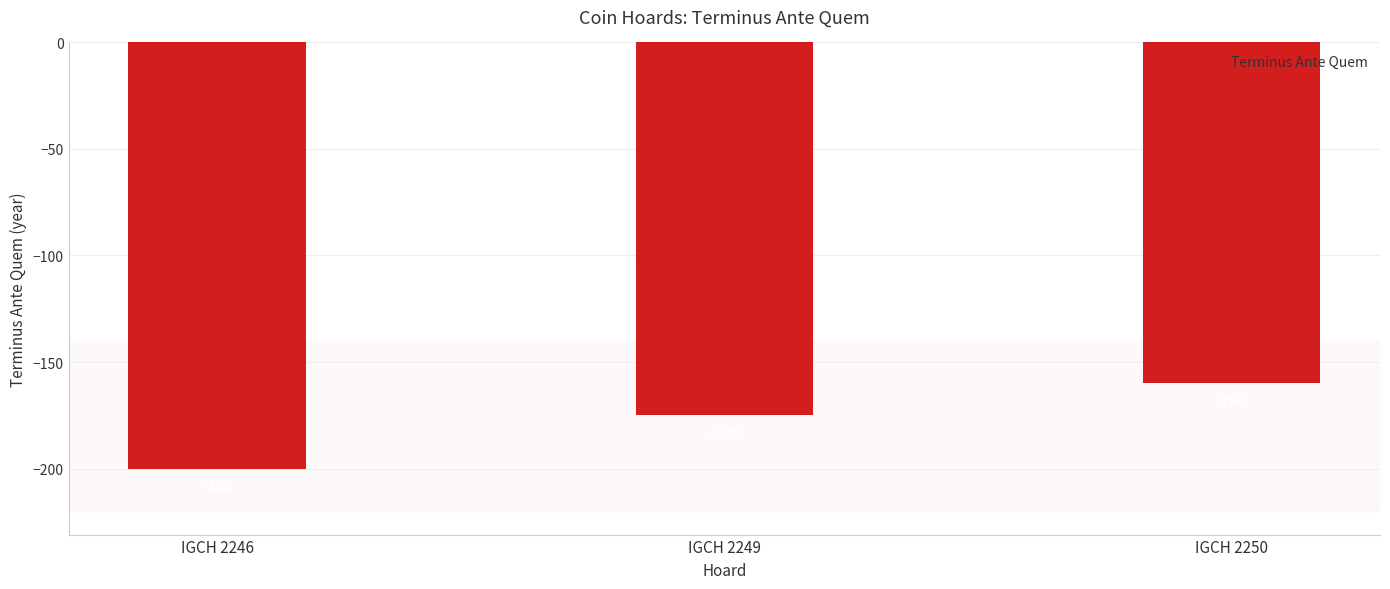

How many values are between -200 and -160?

3